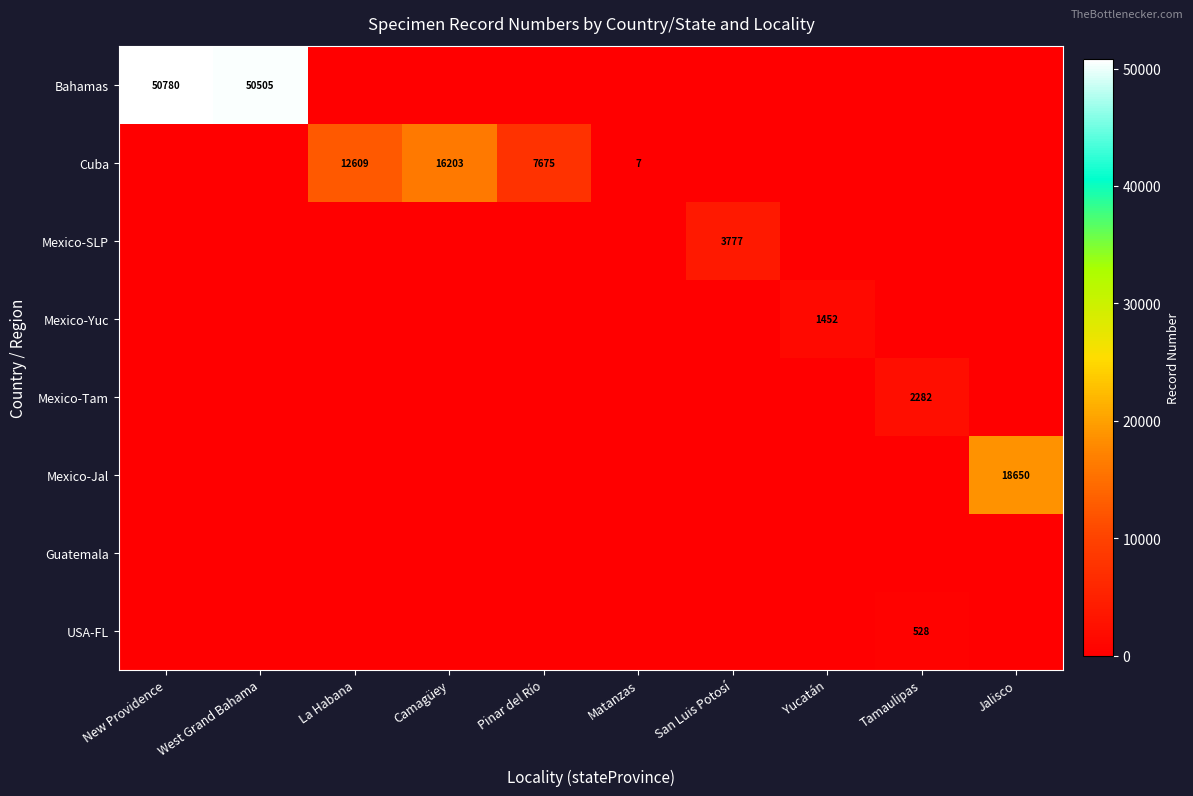

List the series in order of their peak value, highest first.

Bahamas, Mexico-Jal, Cuba, Mexico-SLP, Mexico-Tam, Mexico-Yuc, USA-FL, Guatemala